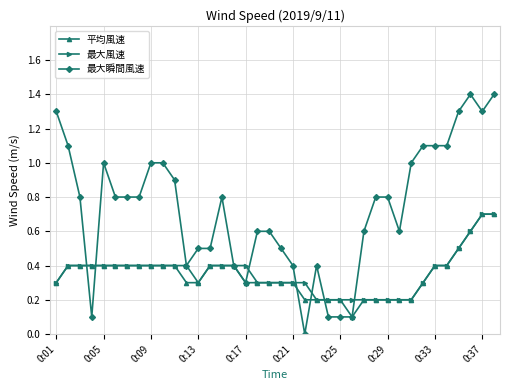

What is the value of the 最大風速 point at the 32nd from the left?

0.3